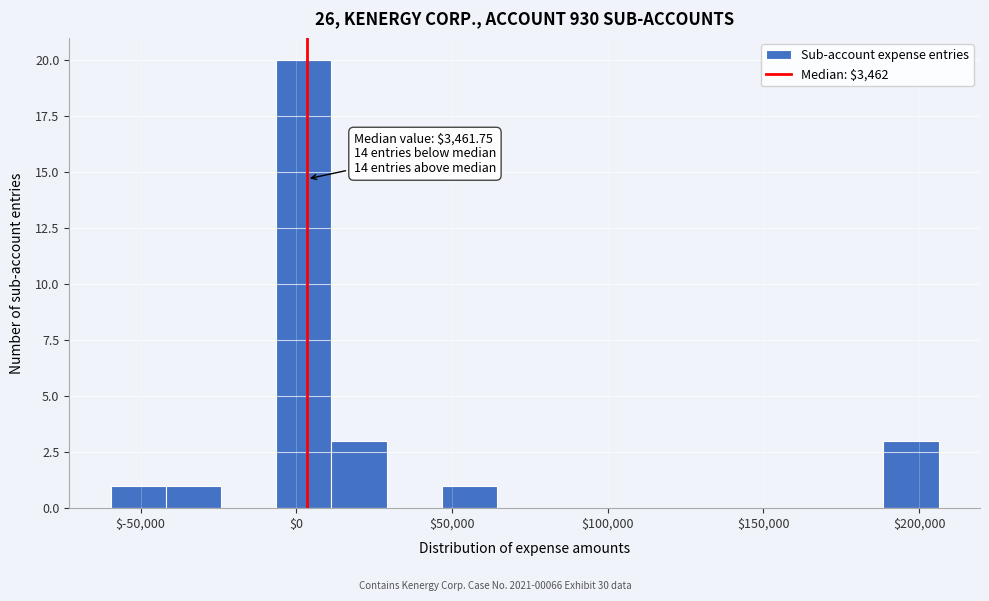

Around what value on the x-axis is the tallest bar? Give the approximate position of its centre, as read against the axis.

0